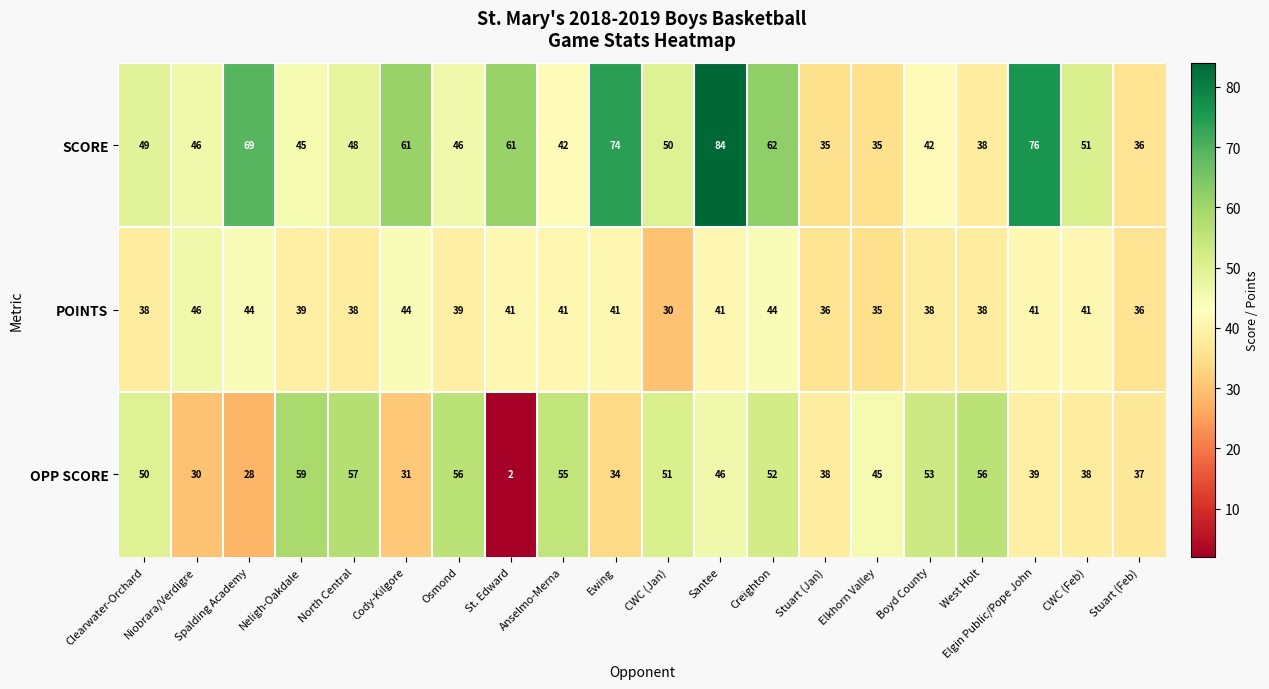

What is the difference between the maximum and minimum values in the OPP SCORE series?

57